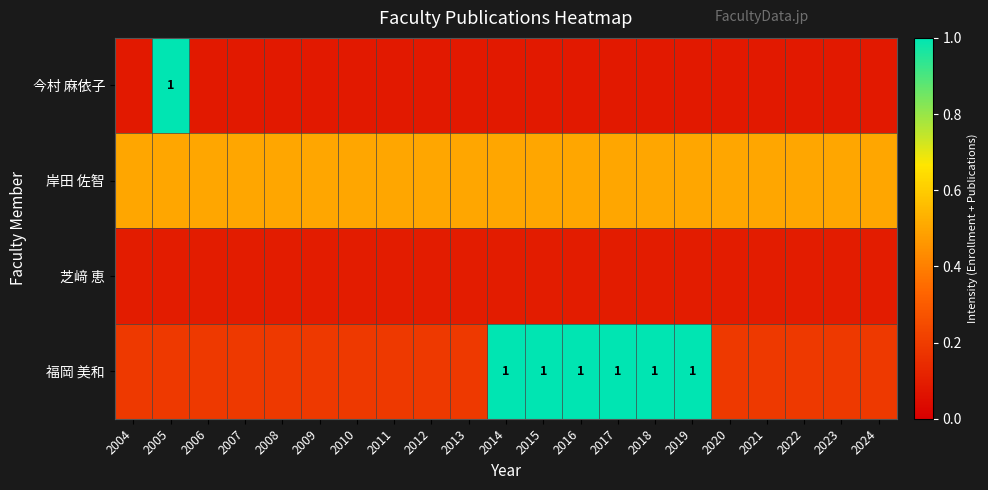

Which series has the largest range (max minus min)?

今村 麻依子